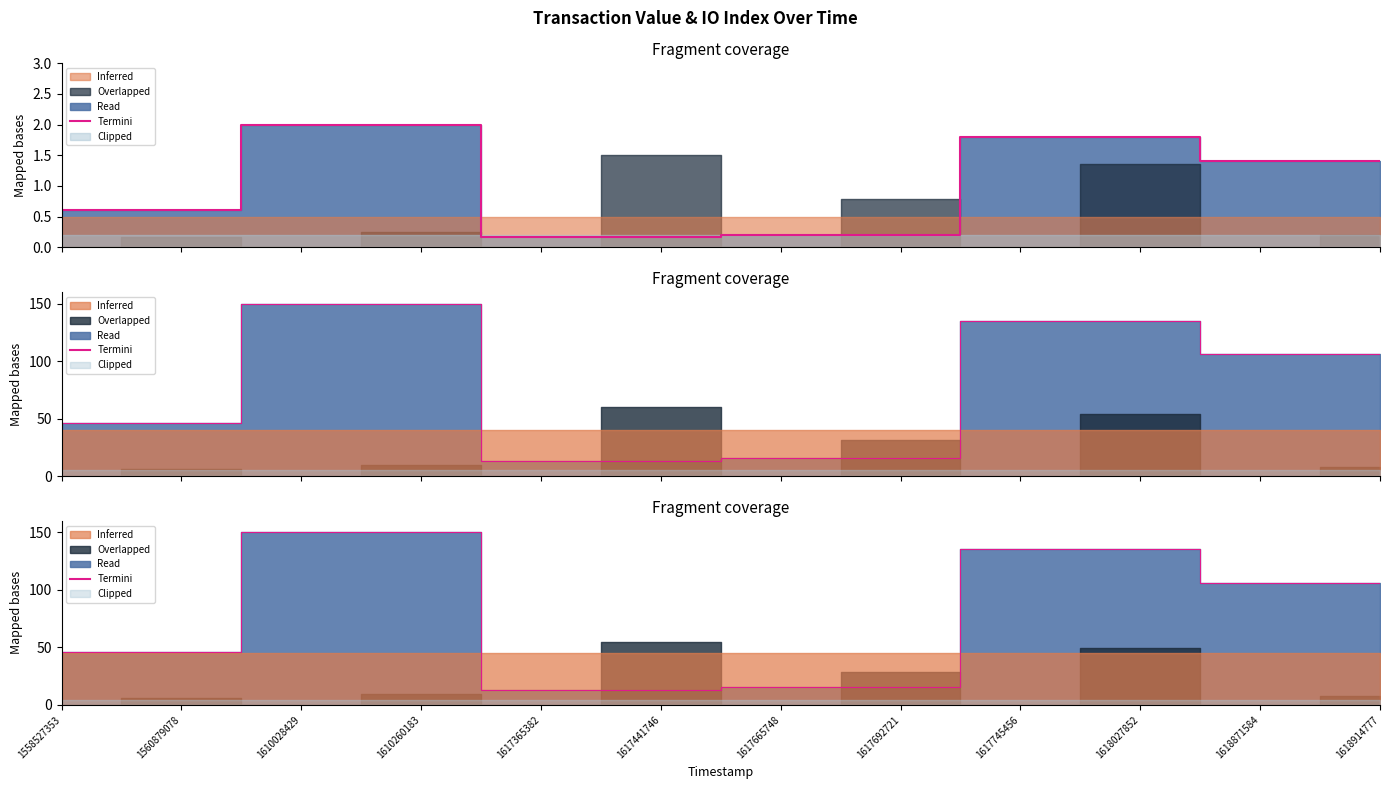

Rank the categories by value from lowest to highest.

1617365382, 1617441746, 1617665748, 1617692721, 1558527353, 1560879078, 1618871584, 1618914777, 1617745456, 1618027852, 1610028429, 1610260183